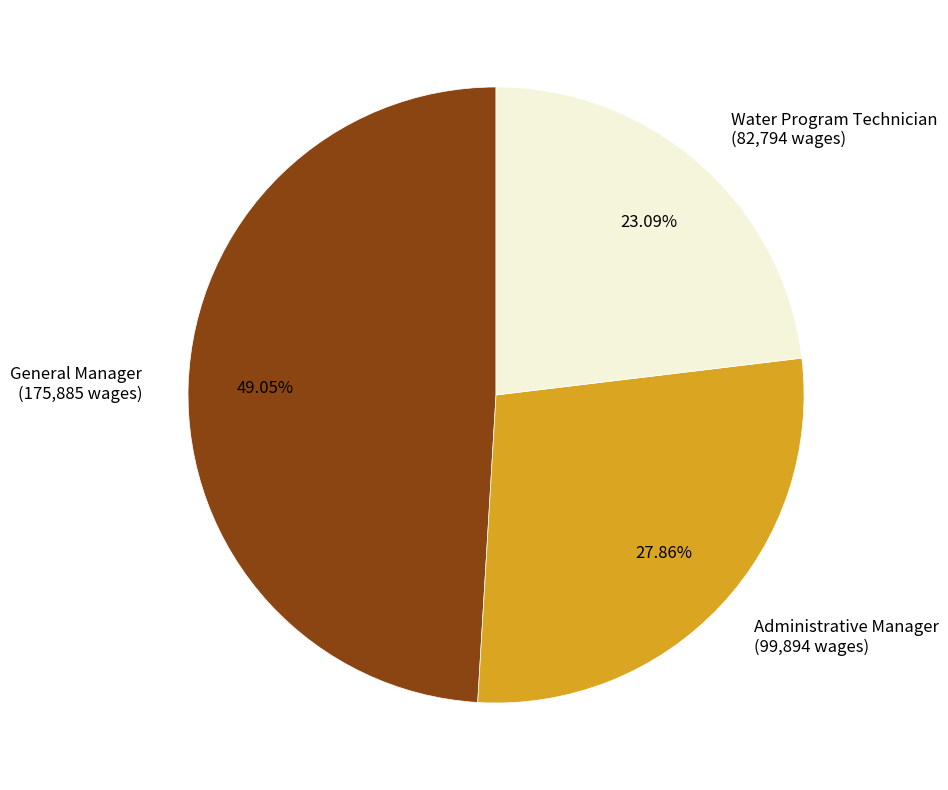

To the nearest percent, what is the average slice percentage?

33%